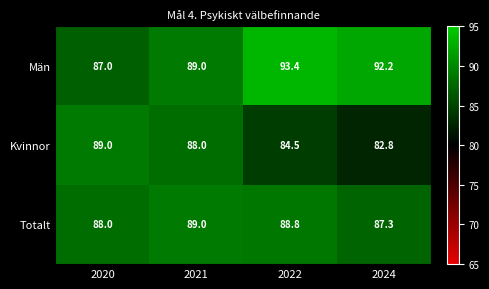

At which category does the chart reach its minimum across all series?

2024